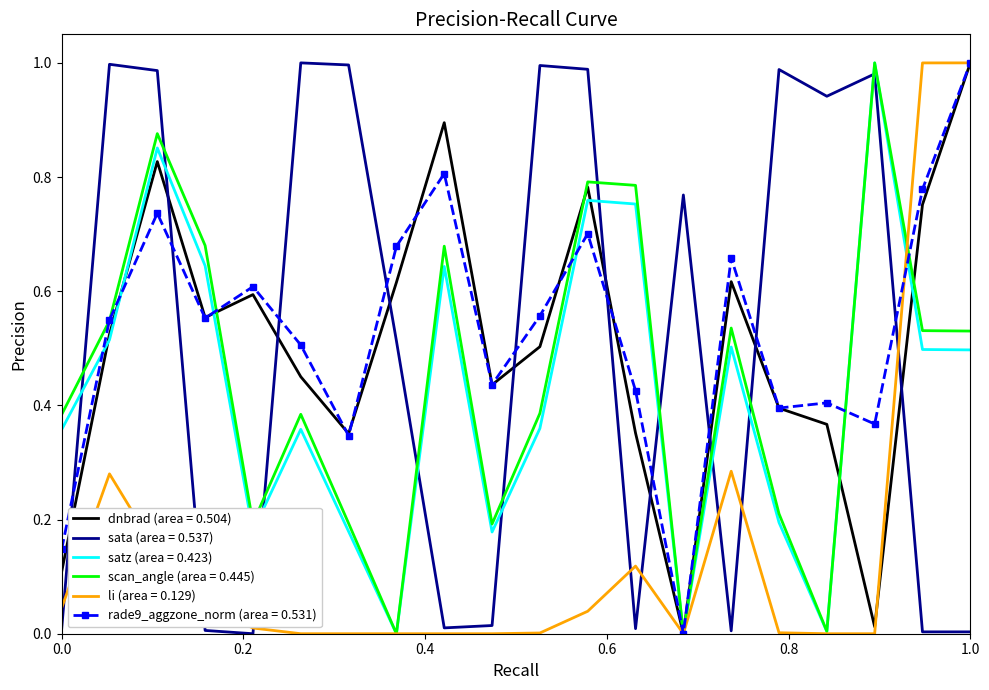

After their last crossing, which series has the higher values: scan_angle (area = 0.445) or sata (area = 0.537)?

scan_angle (area = 0.445)